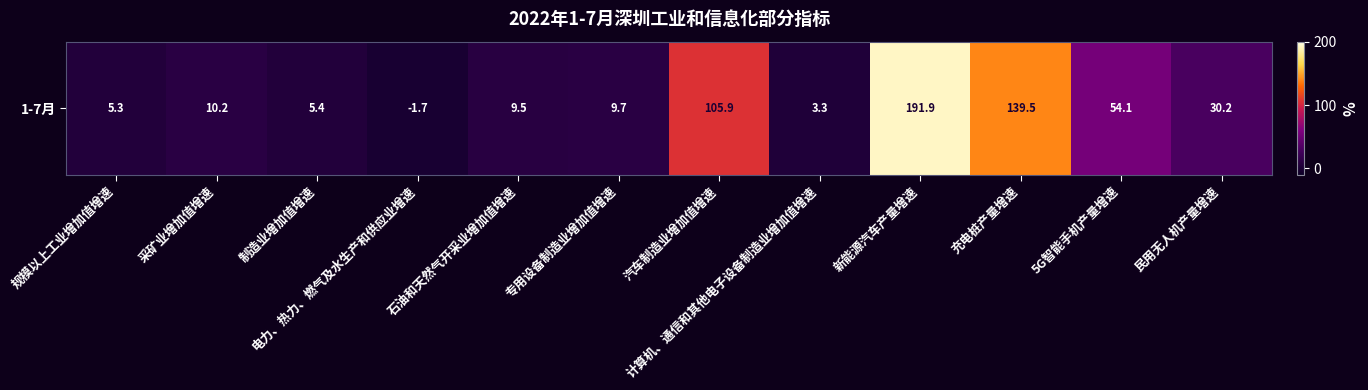

What is the difference between the maximum and minimum values?

193.6